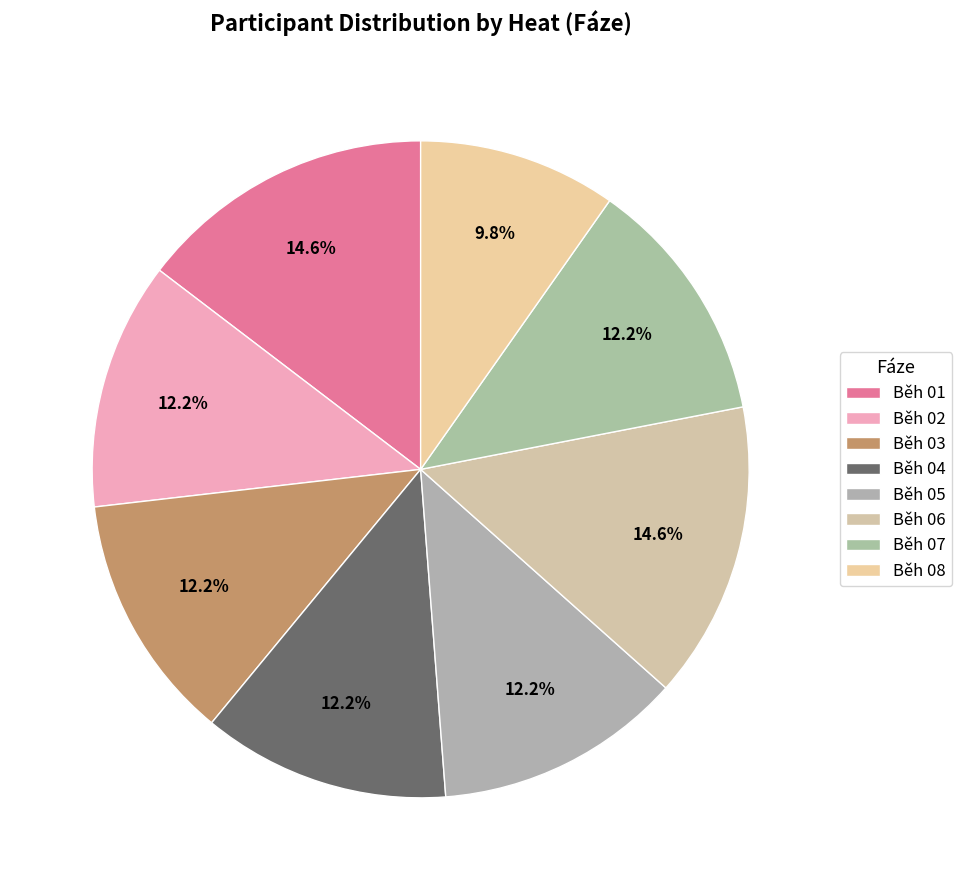

What is the ratio of the value at Běh 04 to the value at Běh 01?

0.8